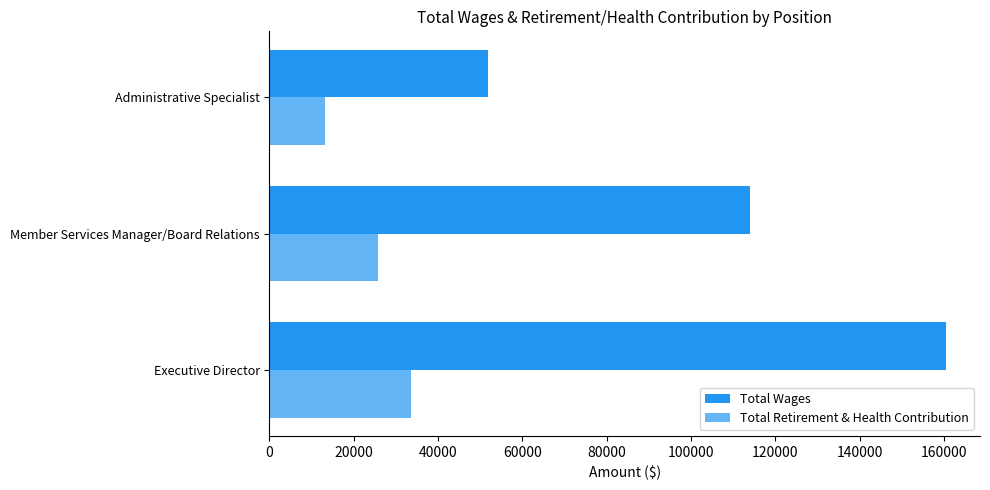

Is it true that Total Retirement & Health Contribution equals 25664 at Member Services Manager/Board Relations?

True